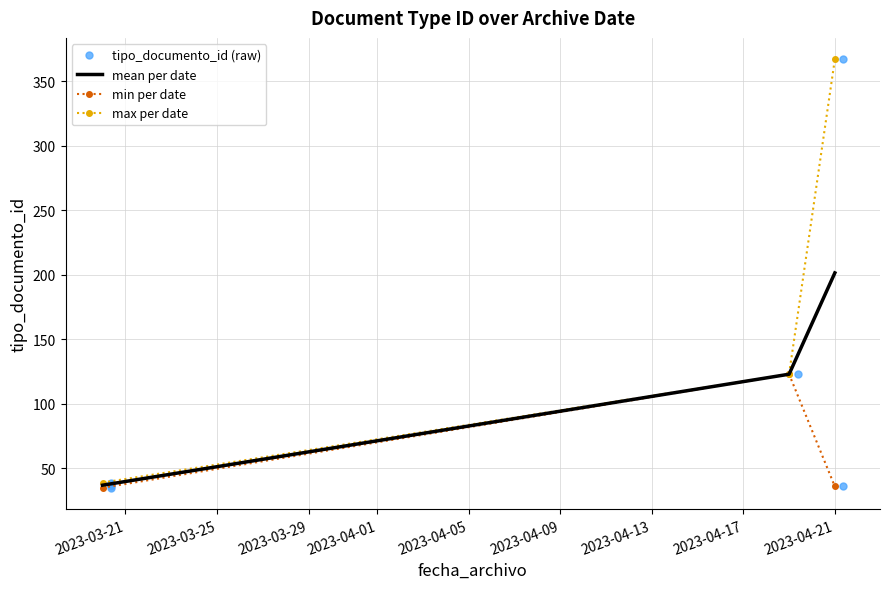

What is the ratio of the value at 2023-04-19 09:12:29 to the value at 2023-03-20 09:10:03?

3.2